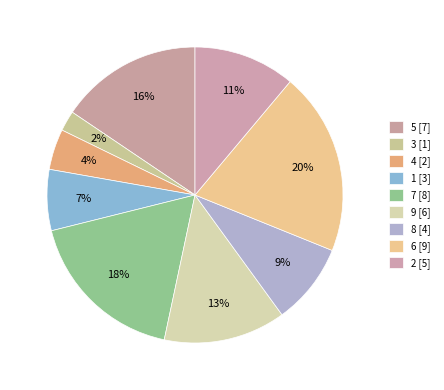

Which slice is the largest?

6 [9]